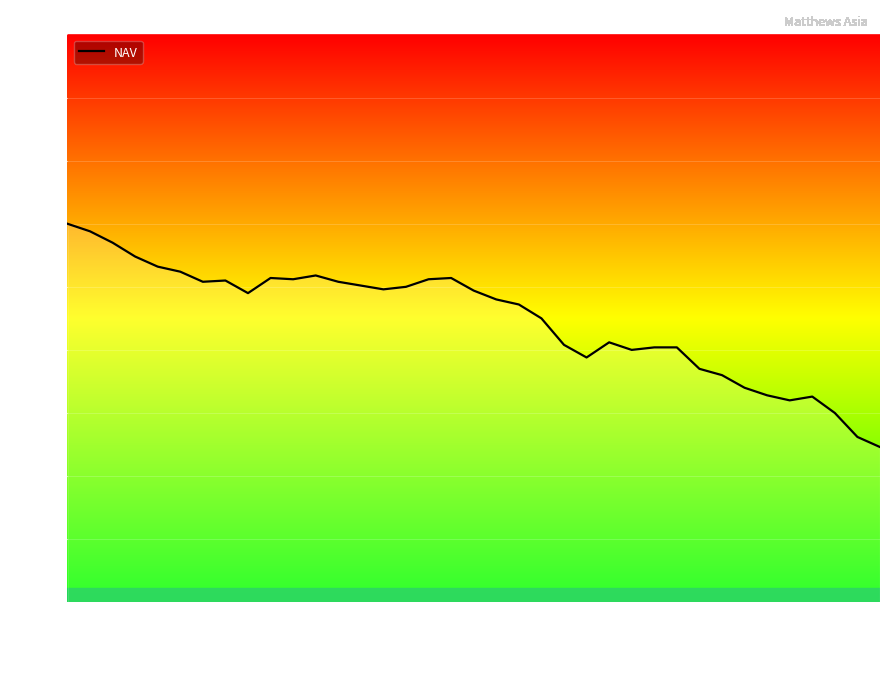

What is the greatest value displayed?

13.0